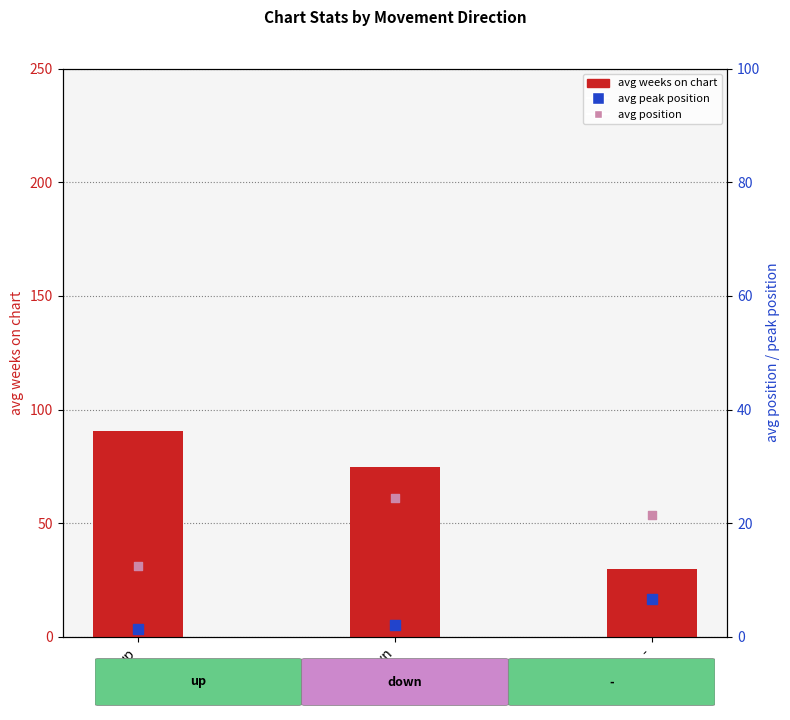

Which series contains the lowest Y value?

avg peak position